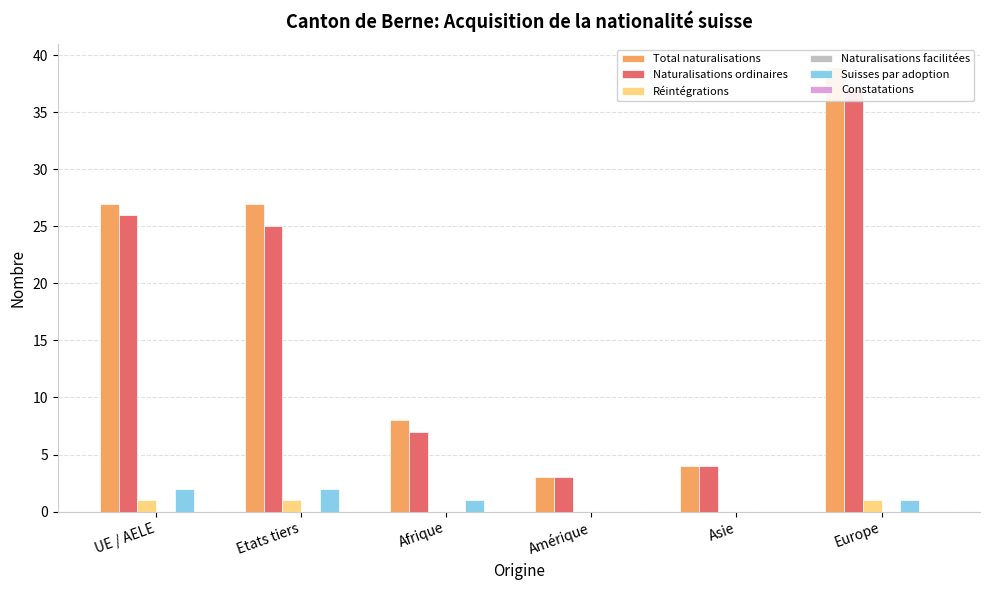

Which category has the lowest value across all series?

Afrique